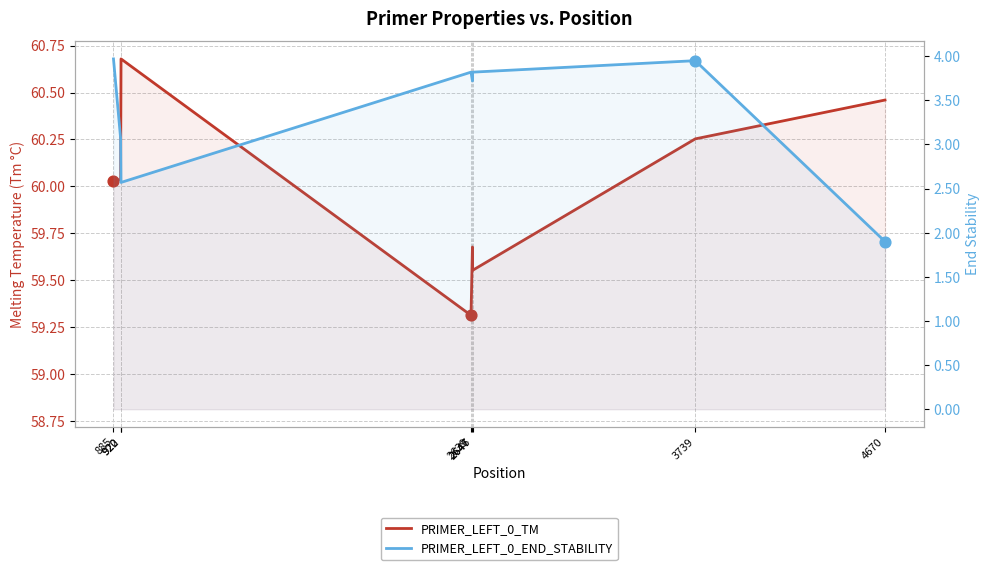

What is the total value across all series at 2647?

63.4